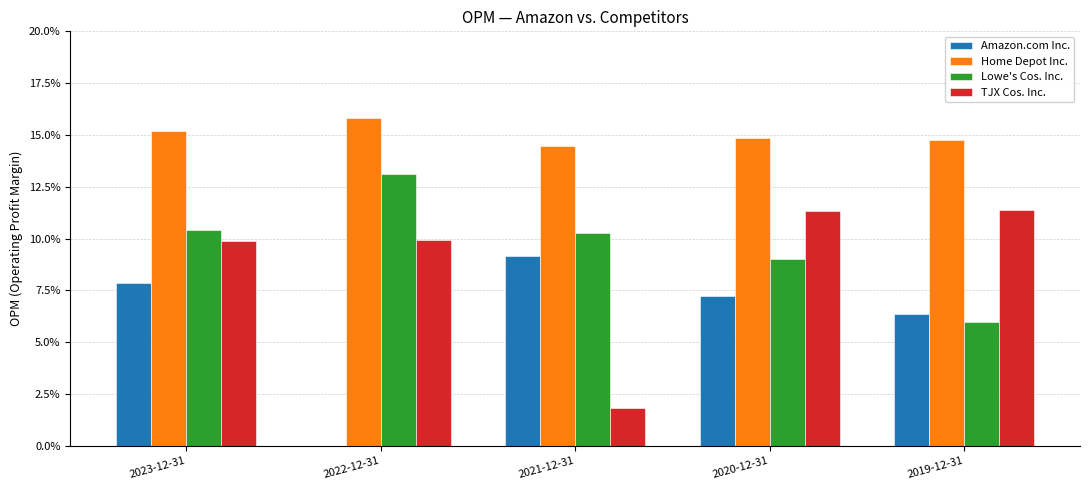

What are all the series names shown in the legend?

Amazon.com Inc., Home Depot Inc., Lowe's Cos. Inc., TJX Cos. Inc.